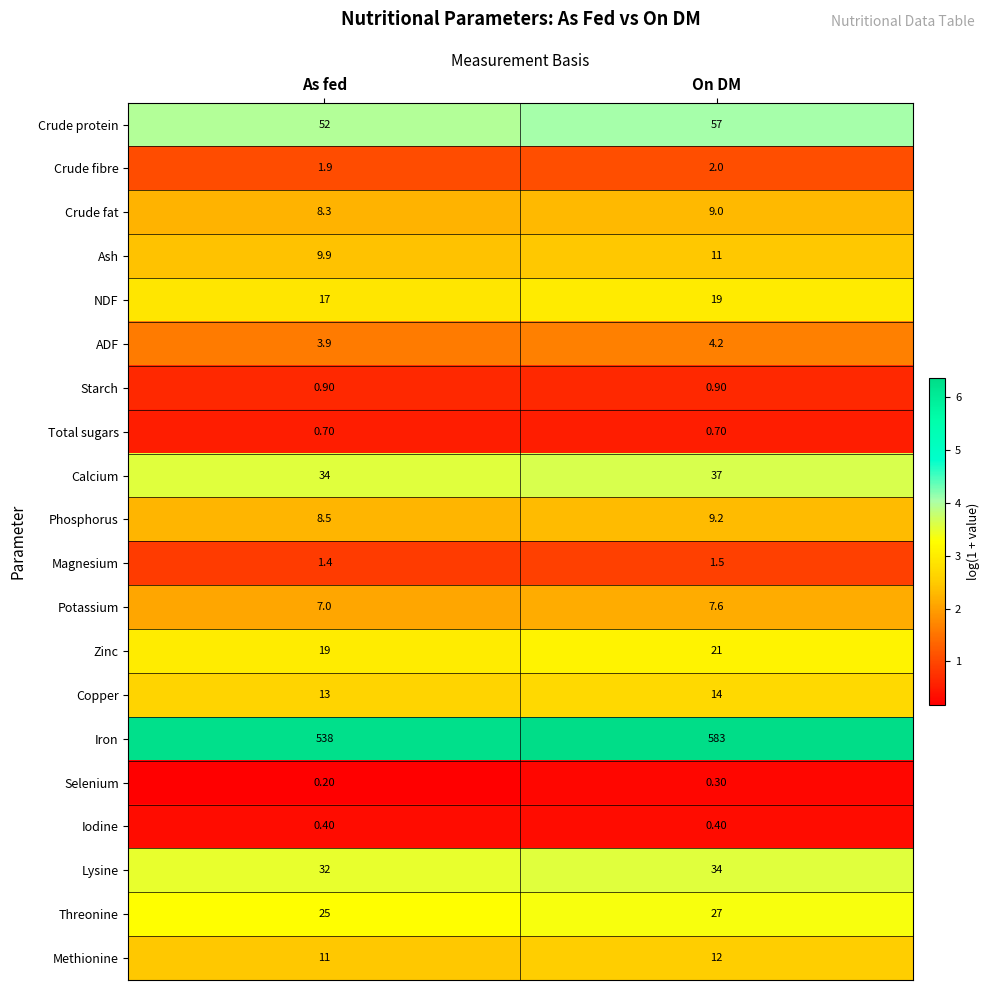

At which label is Iron closest to 560?

As fed